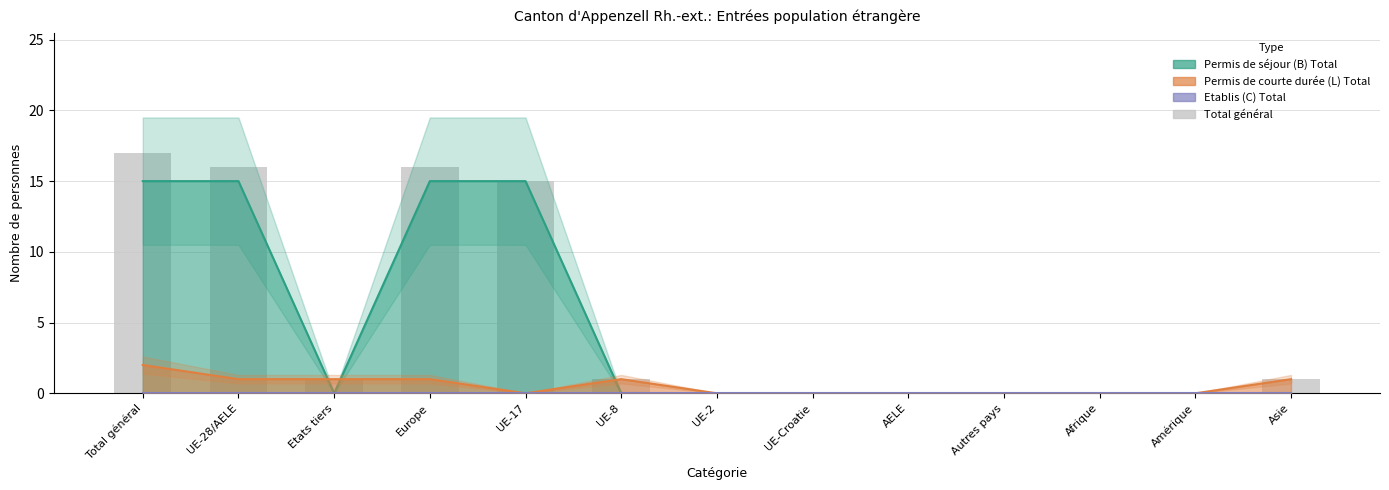

Which label corresponds to the smallest value in the chart?

UE-2